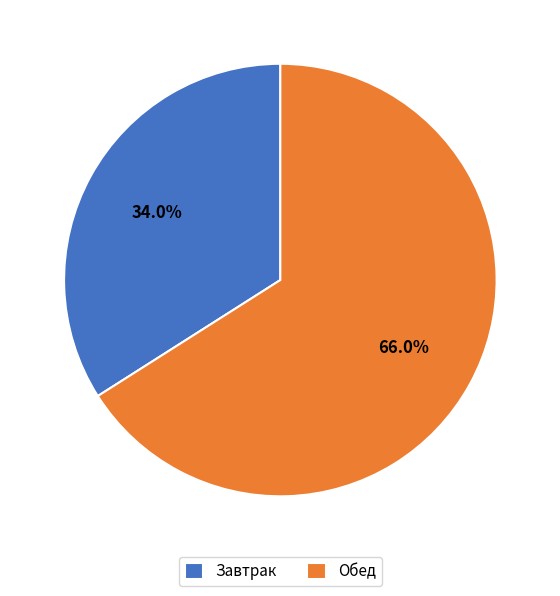

Rank the categories by value from lowest to highest.

Завтрак, Обед